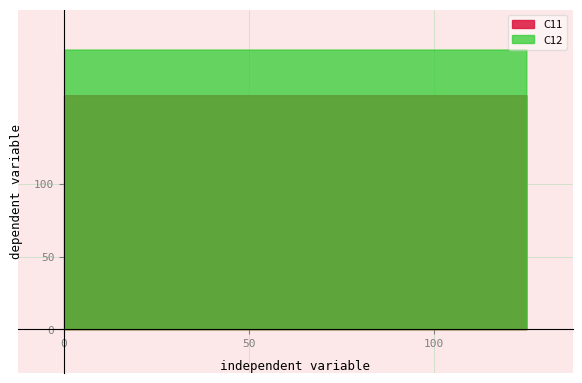

Which category has the lowest value in the C12 series?

1e-06